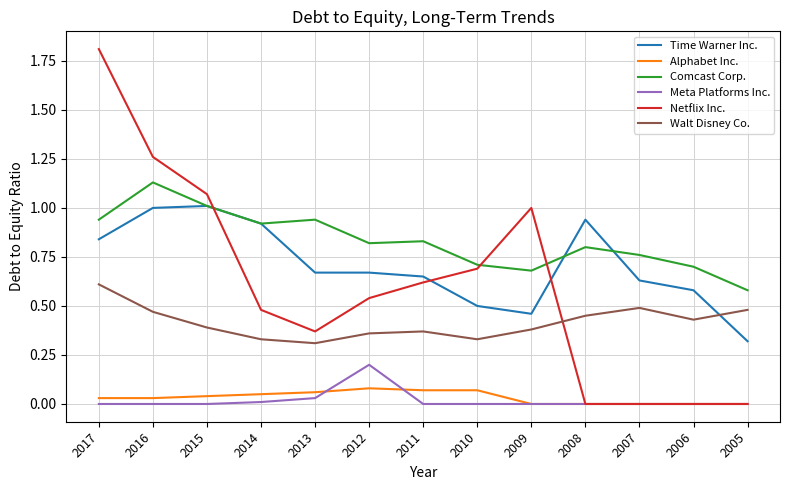

The value of Time Warner Inc. at 2013 is 0.4. True or false?

False